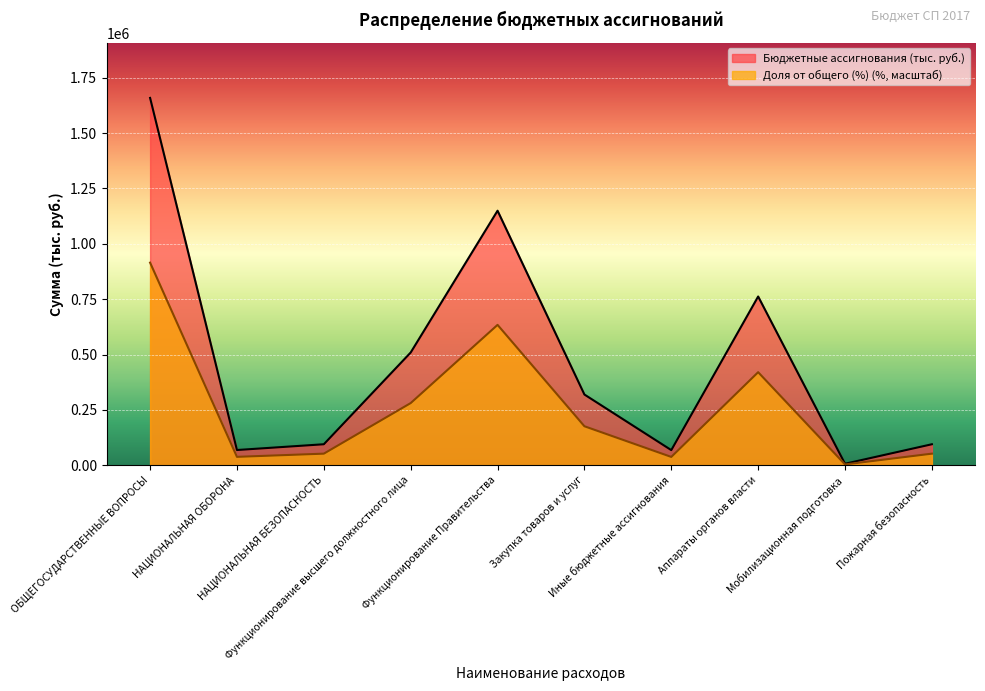

True or false: Бюджетные ассигнования (тыс. руб.) has a value of 10836.1 at Мобилизационная подготовка.

False